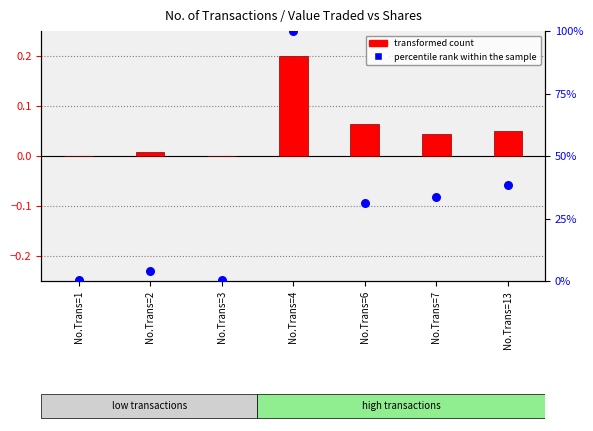

At how many categories does at least one series exceed 13?

4